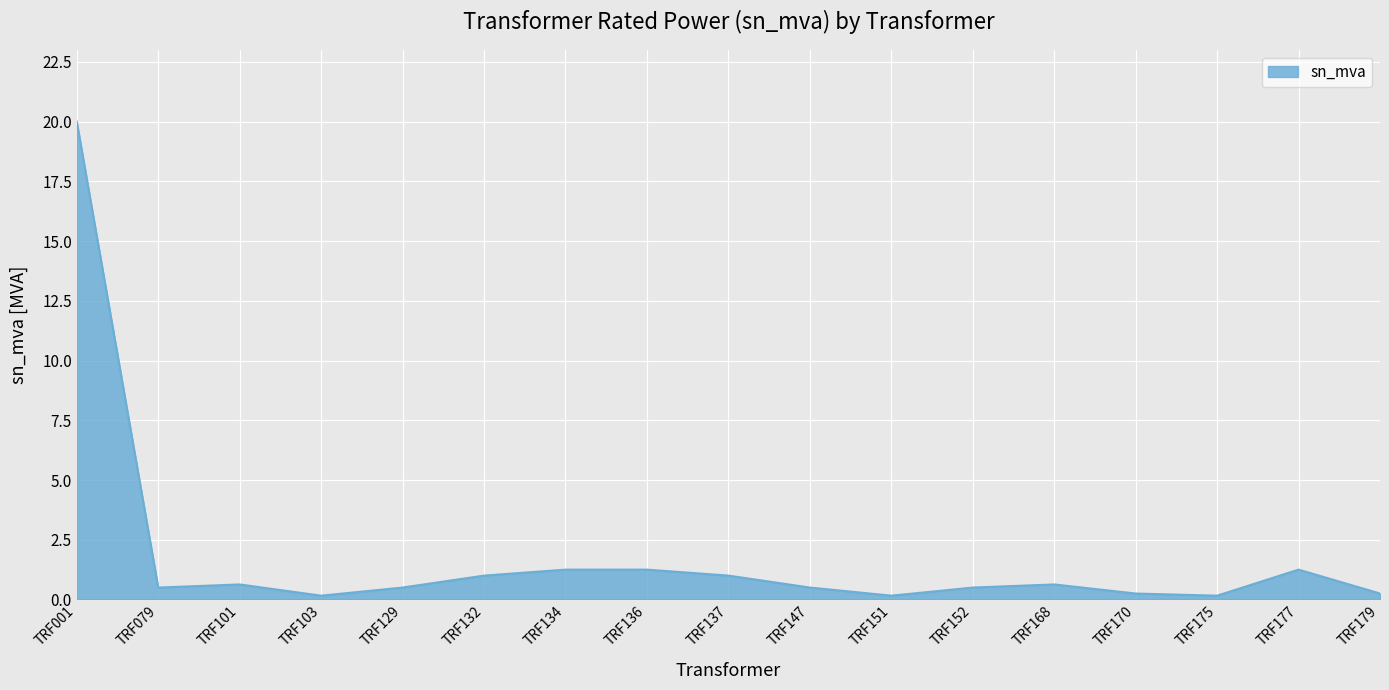

Is it true that the value at TRF137 is 1.0?

True